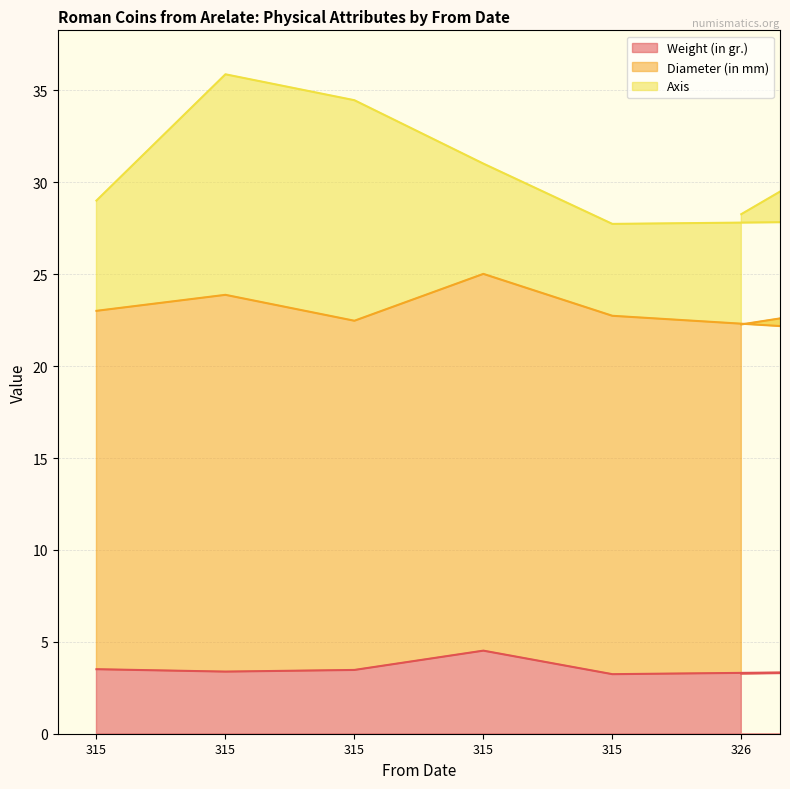

The value of Diameter (in mm) at 315 is 19.5. True or false?

True